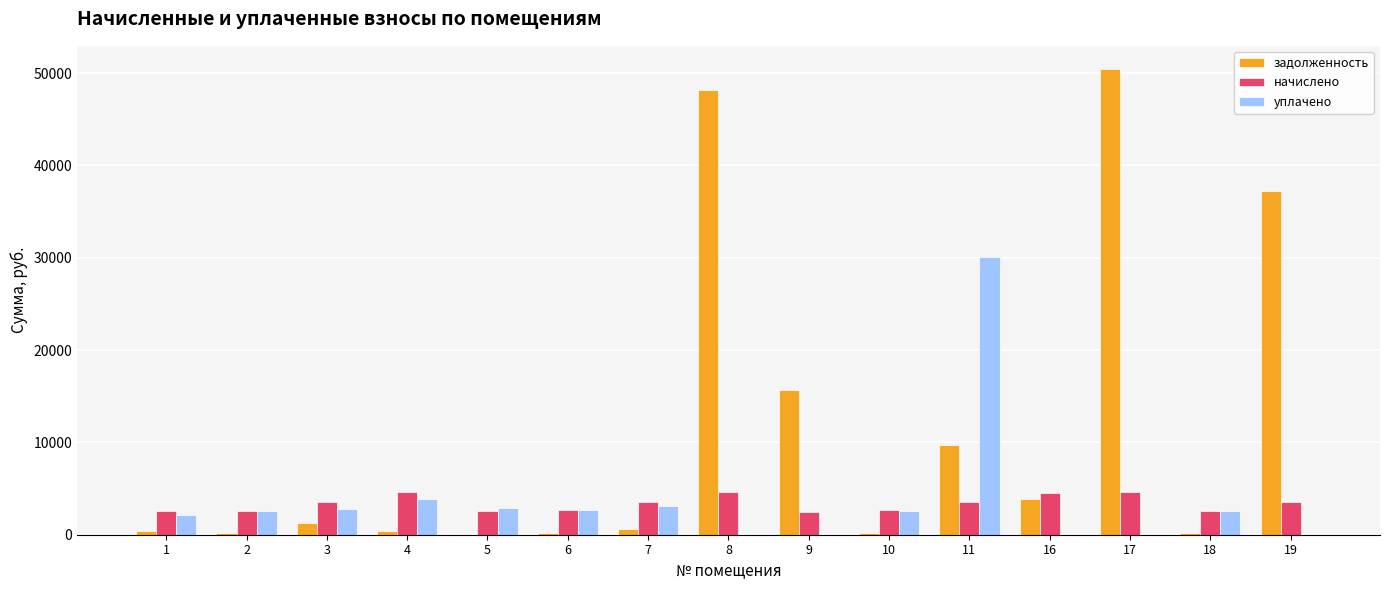

Which series has the largest range (max minus min)?

задолженность